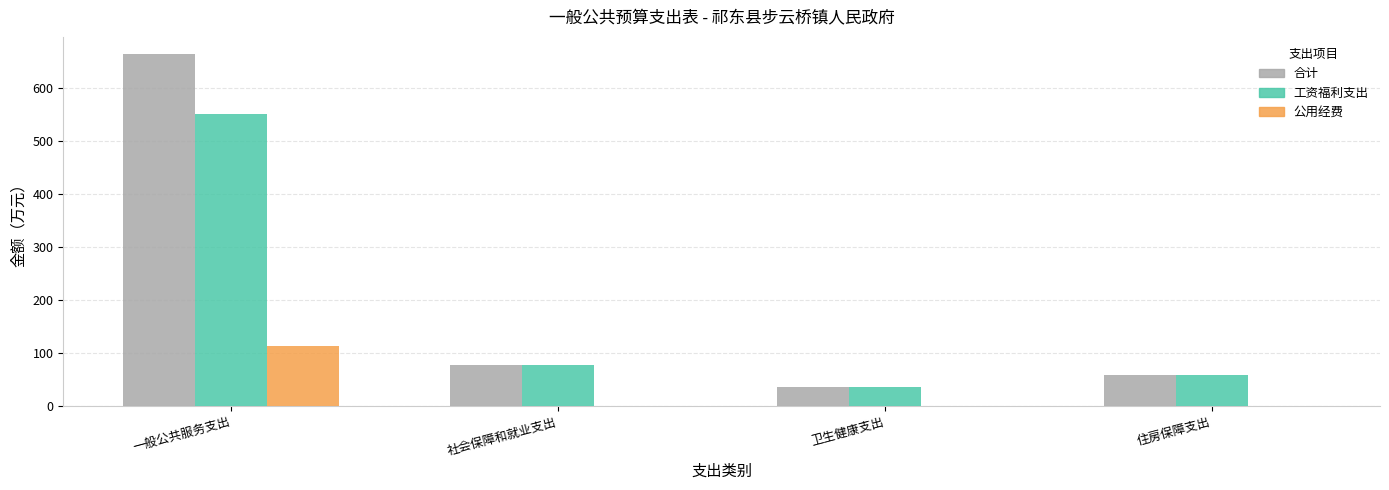

How many data points does each series have?

4